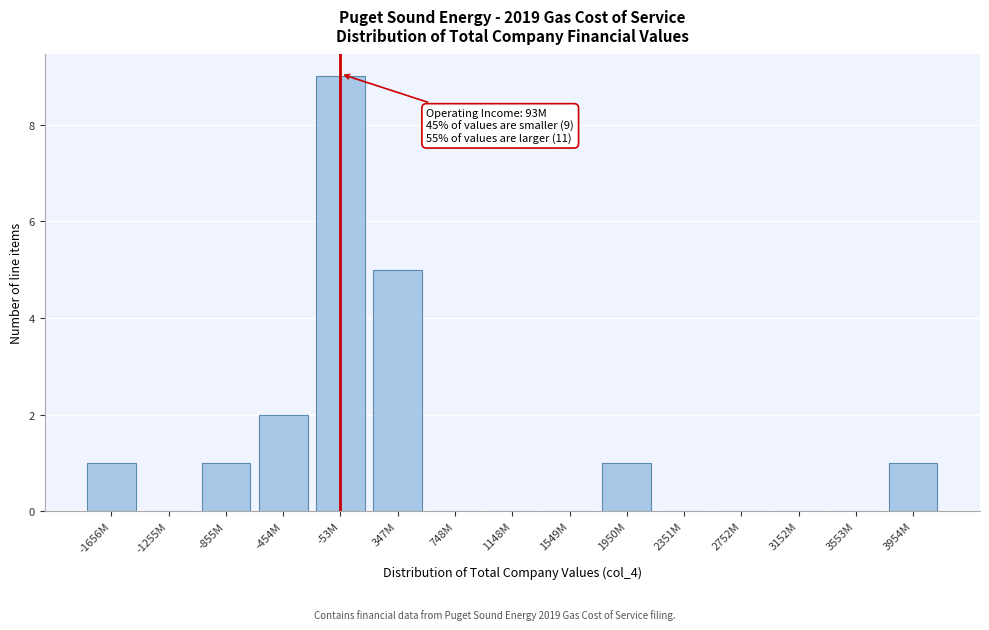

Reading left to right, list all the values displayed in this chart.

-1656M=1	-1255M=0	-855M=1	-454M=2	-53M=9	347M=5	748M=0	1148M=0	1549M=0	1950M=1	2351M=0	2752M=0	3152M=0	3553M=0	3954M=1